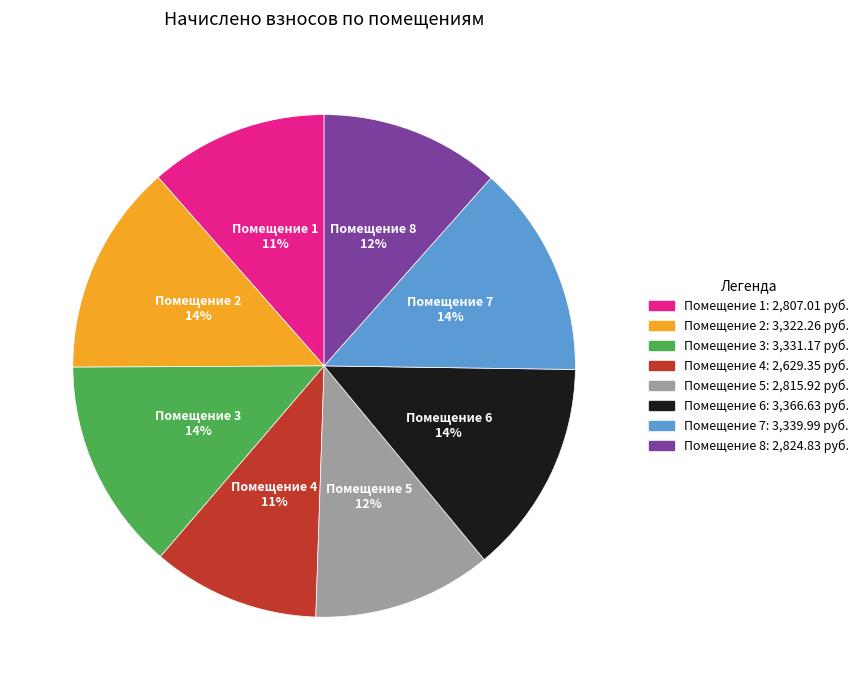

Is there a majority slice in this chart?

No